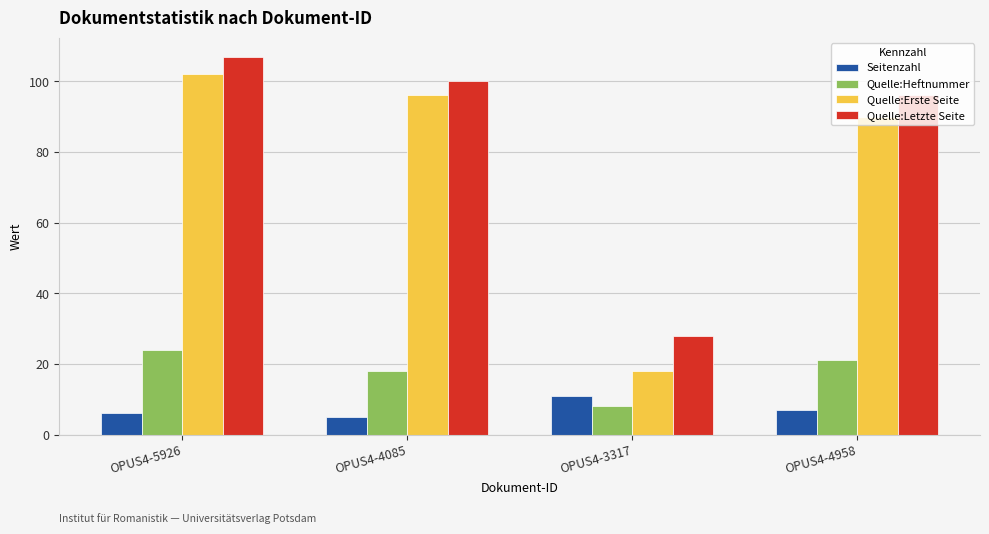

Reading left to right, list all the values displayed in this chart.

Seitenzahl: 6	5	11	7
Quelle:Heftnummer: 24	18	8	21
Quelle:Erste Seite: 102	96	18	90
Quelle:Letzte Seite: 107	100	28	96